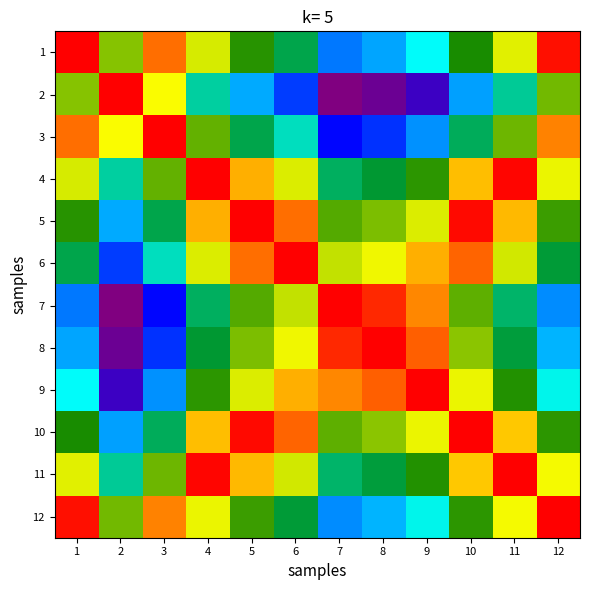

Between 7 and 12, which is larger?

12